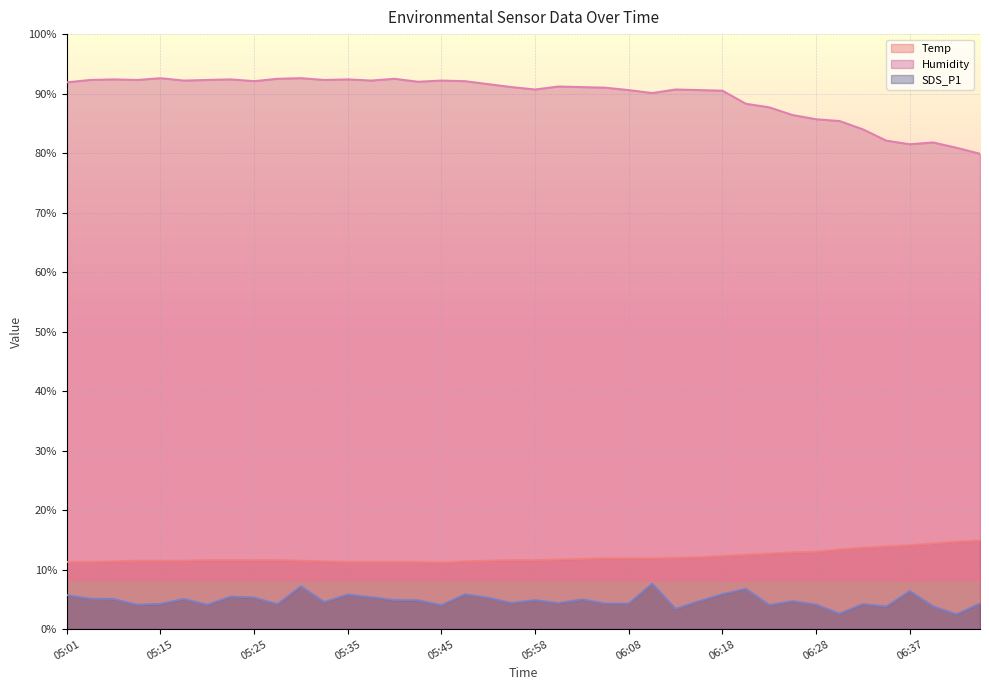

True or false: Humidity has more than 1 interior local peaks.

True